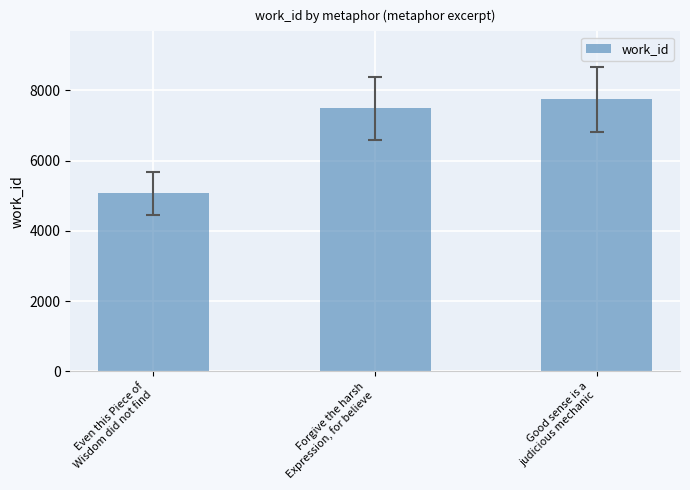

List the labels in order of value, largest first.

Good sense is a
judicious mechanic, Forgive the harsh
Expression, for believe, Even this Piece of
Wisdom did not find